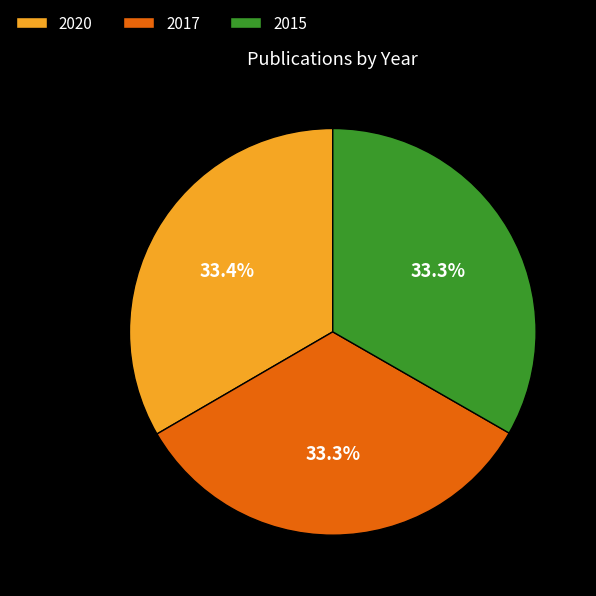

The 2017 slice represents 26% of the pie. True or false?

False